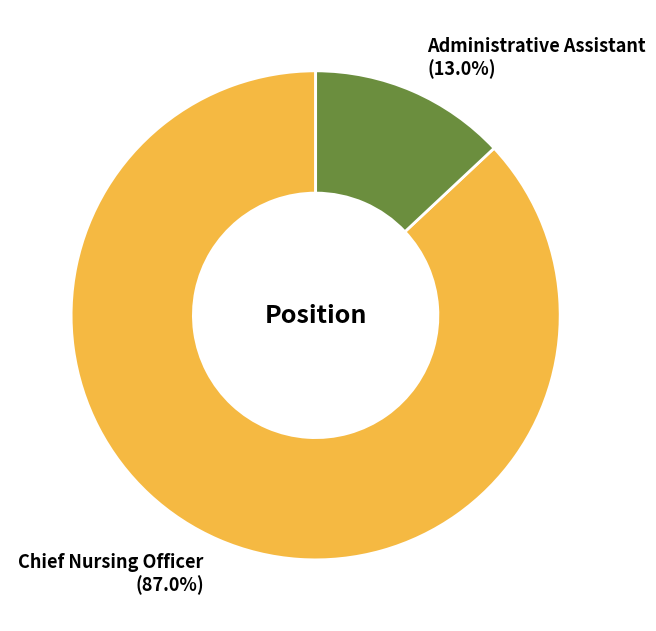

Rank the categories by value from lowest to highest.

Administrative Assistant, Chief Nursing Officer